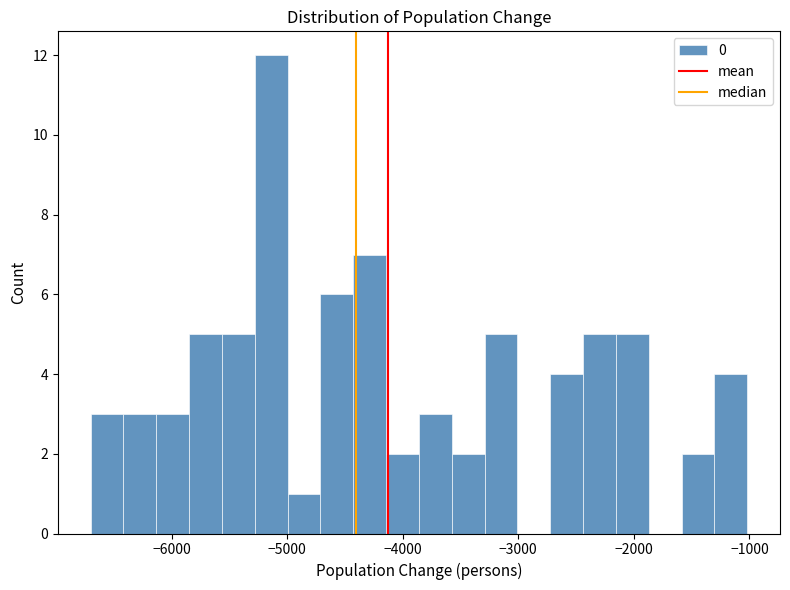

Read against the x-axis, roughly where is the centre of the tallest bar?

-5100